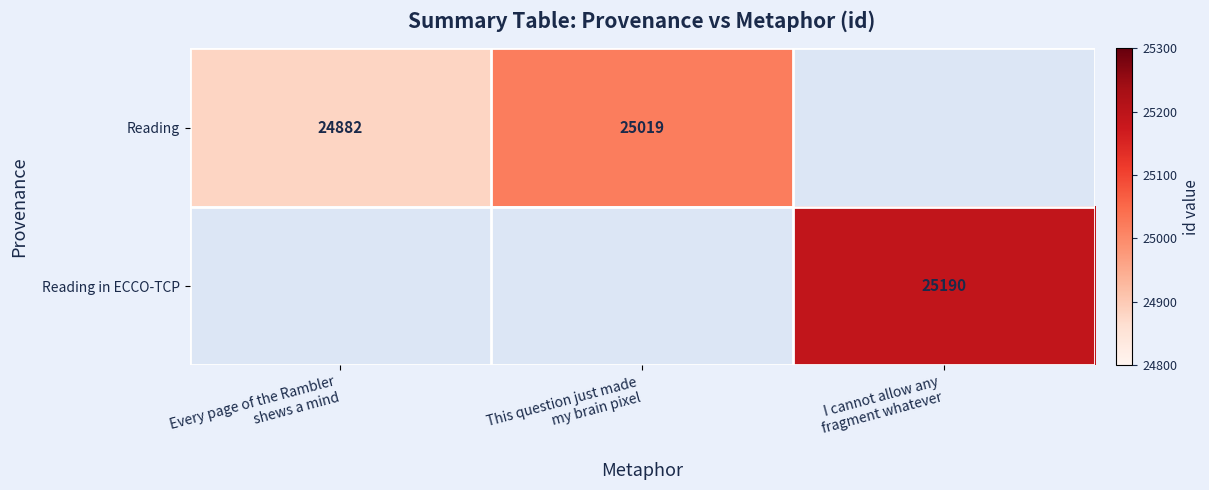

List the series in order of their peak value, highest first.

Reading, Reading in ECCO-TCP